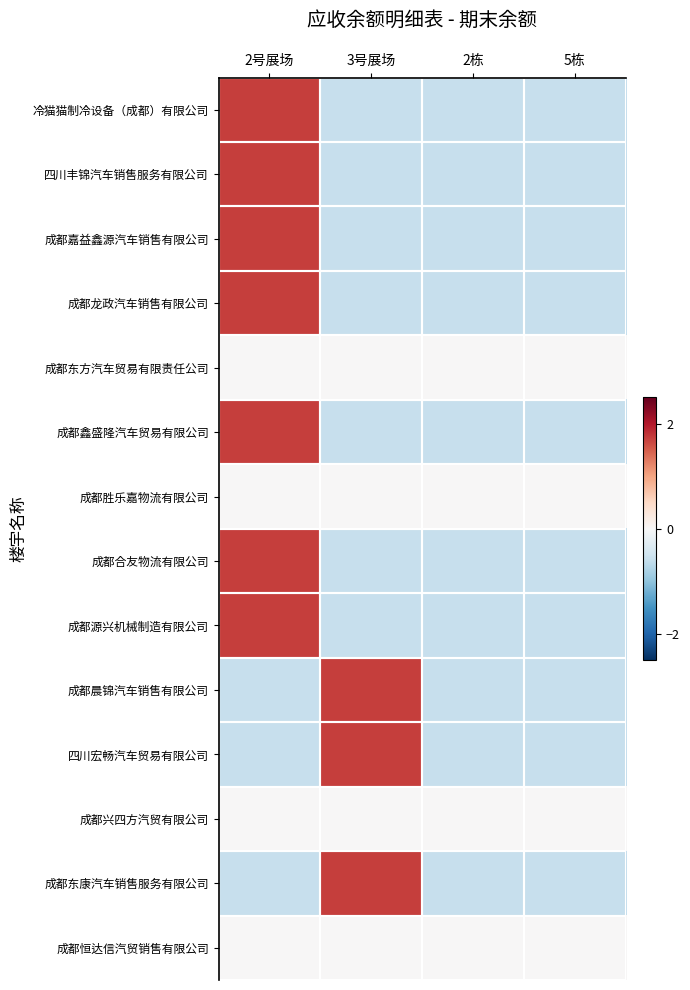

At which category is the sum across all series the highest?

2号展场